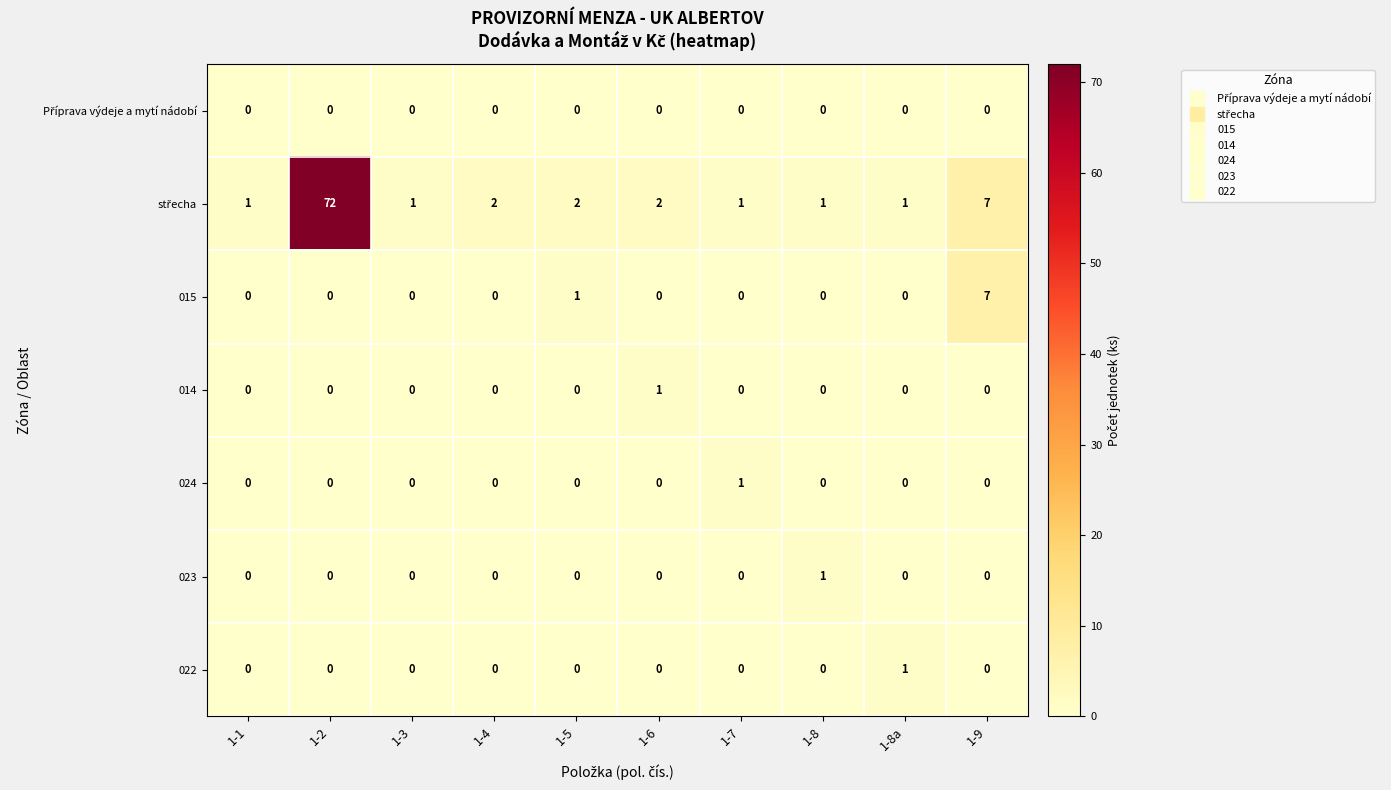

The value of 022 at 1-5 is 0. True or false?

True